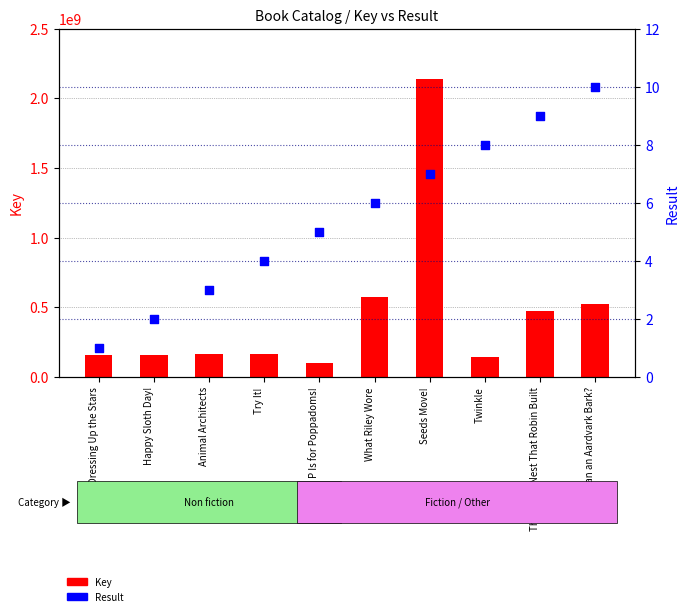

Is the value of Key at Animal Architects greater than the value of Result at Can an Aardvark Bark??

Yes